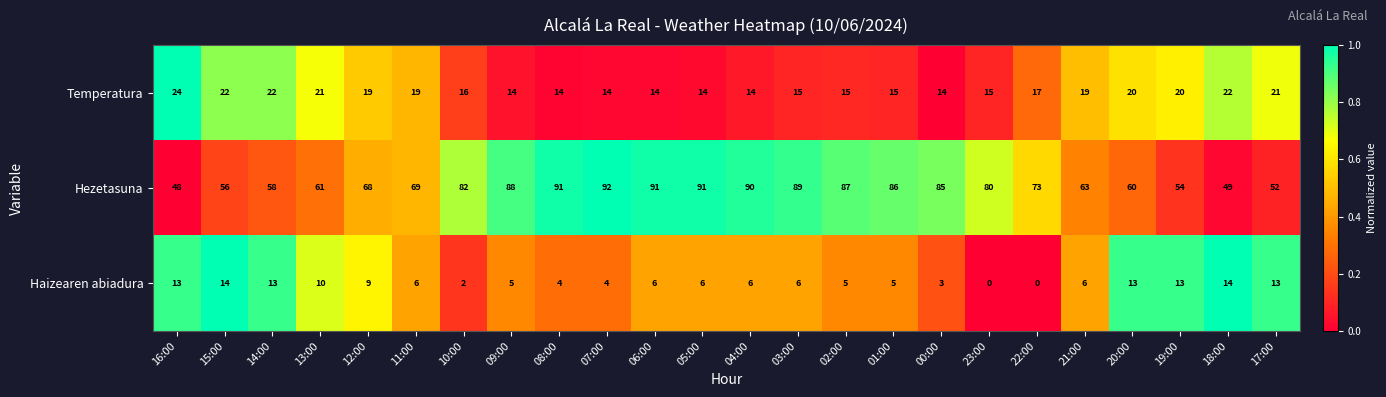

Is the value of Haizearen abiadura at 05:00 greater than the value of Hezetasuna at 23:00?

No